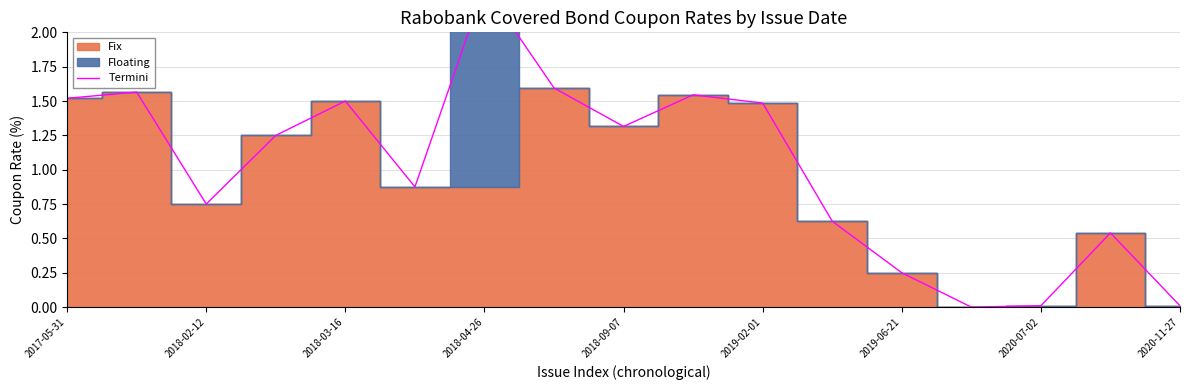

How many values exceed 1?

9